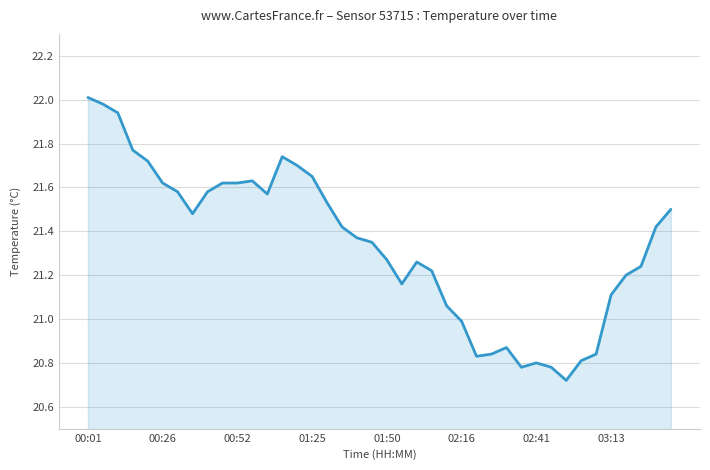

What is the difference between the maximum and minimum values?

1.3